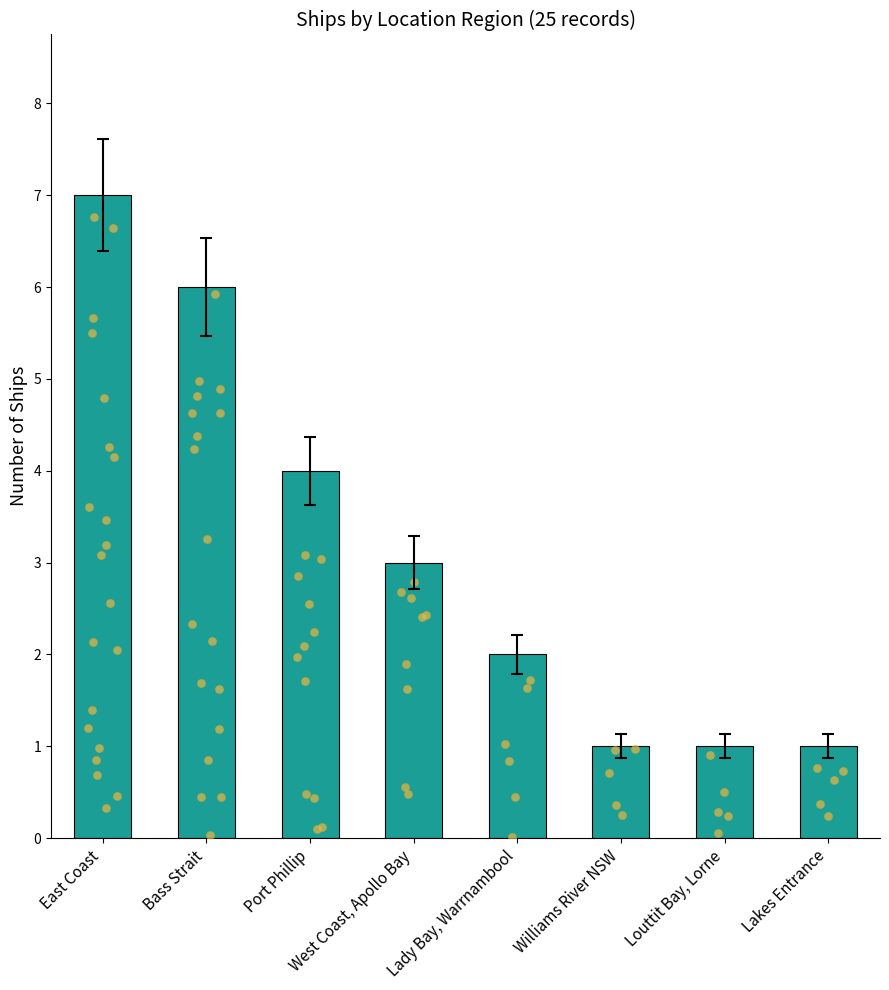

What is the change in value from East Coast to Louttit Bay, Lorne?

-6